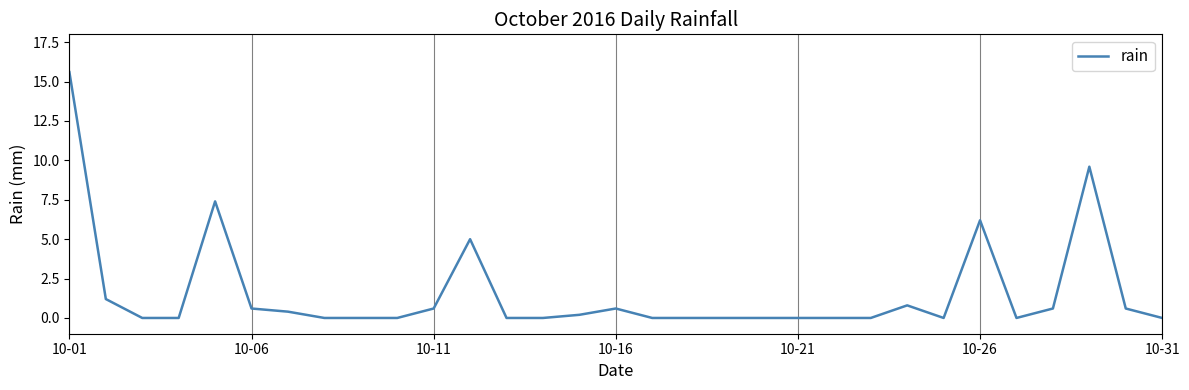

What is the greatest value displayed?

15.6